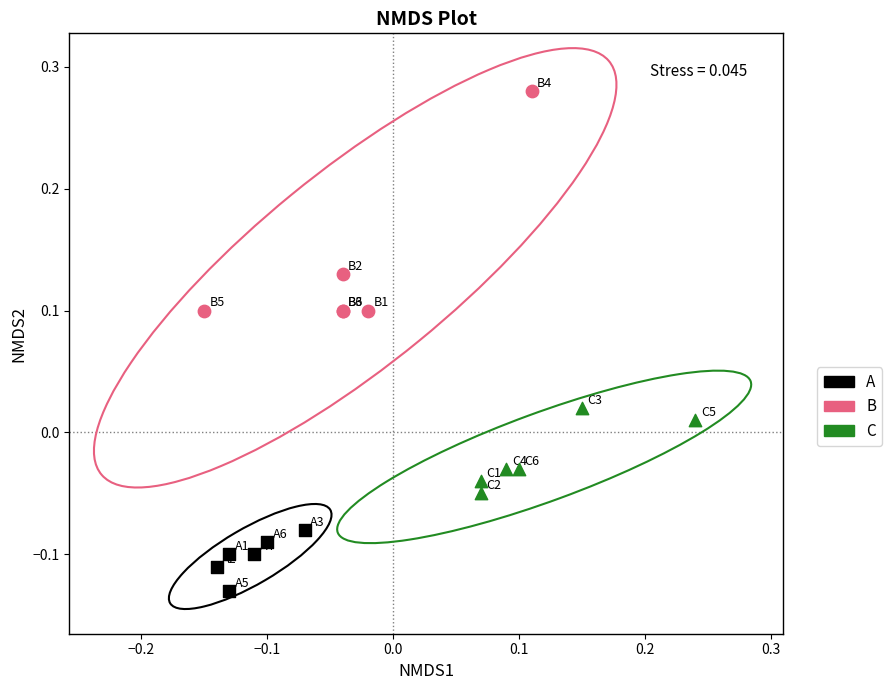

Which series reaches the minimum Y coordinate?

A